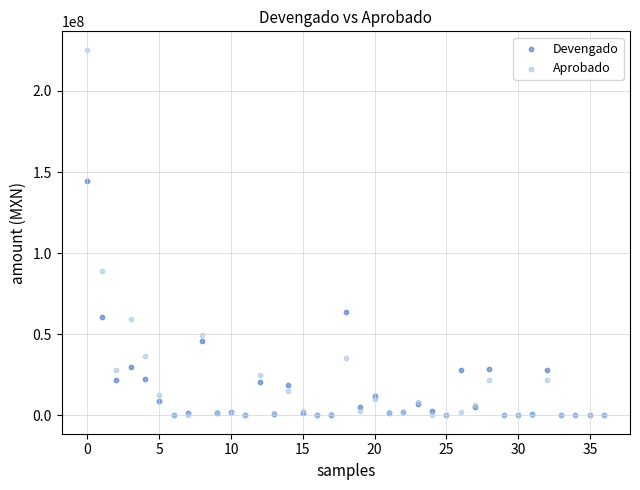

What are all the series names shown in the legend?

Devengado, Aprobado